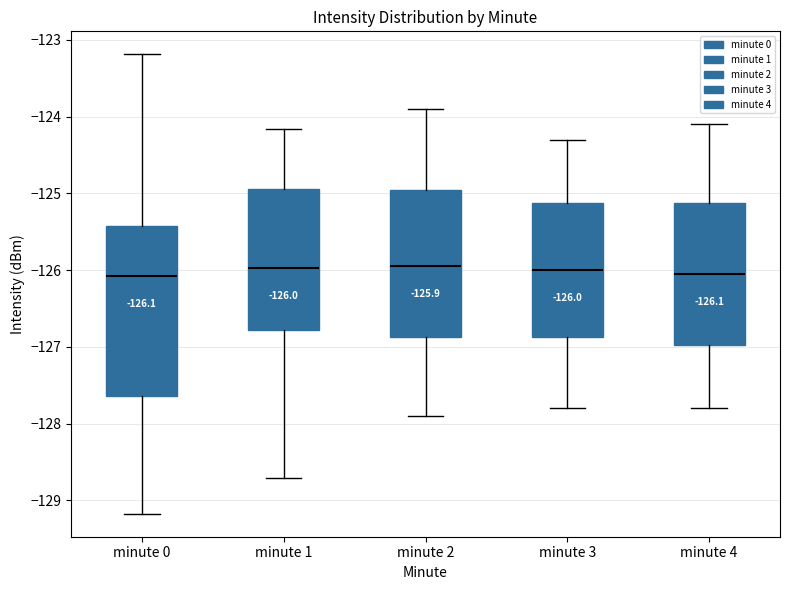

Which box is the tallest, from its lower edge to its upper edge?

minute 0